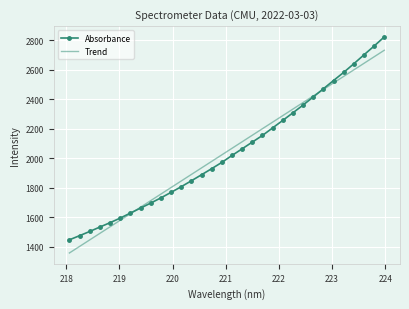

Rank the series by their maximum value, from lowest to highest.

Trend, Absorbance